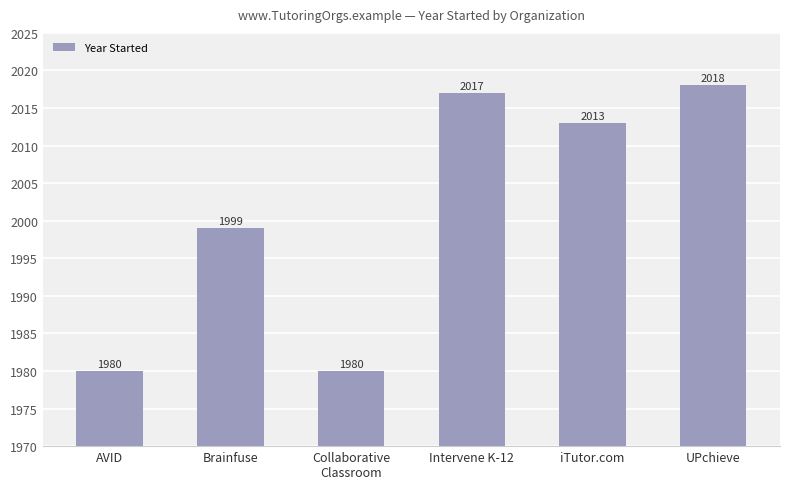

What is the label of the 5th bar from the left?

iTutor.com